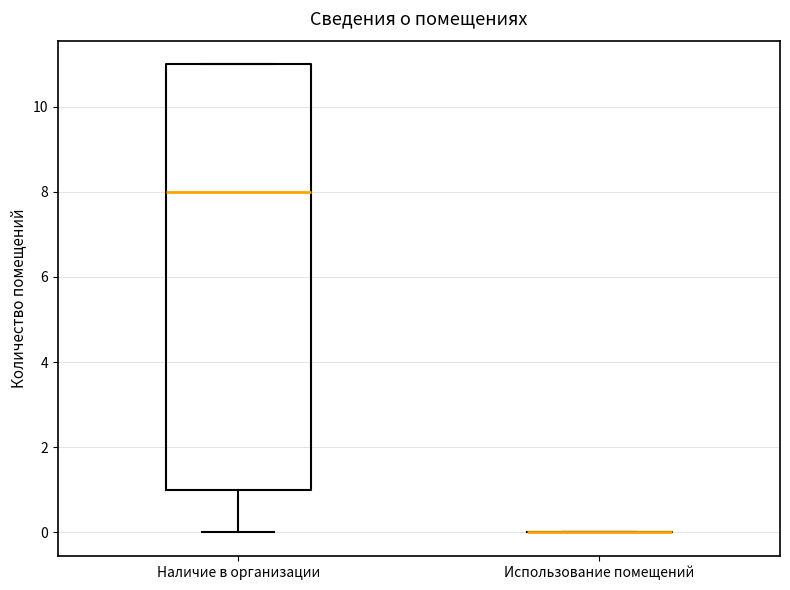

Which box is the tallest, from its lower edge to its upper edge?

Наличие в организации